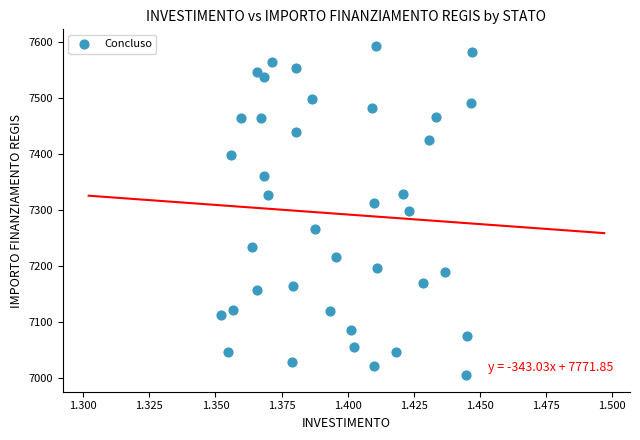

How many data points are displayed?

39